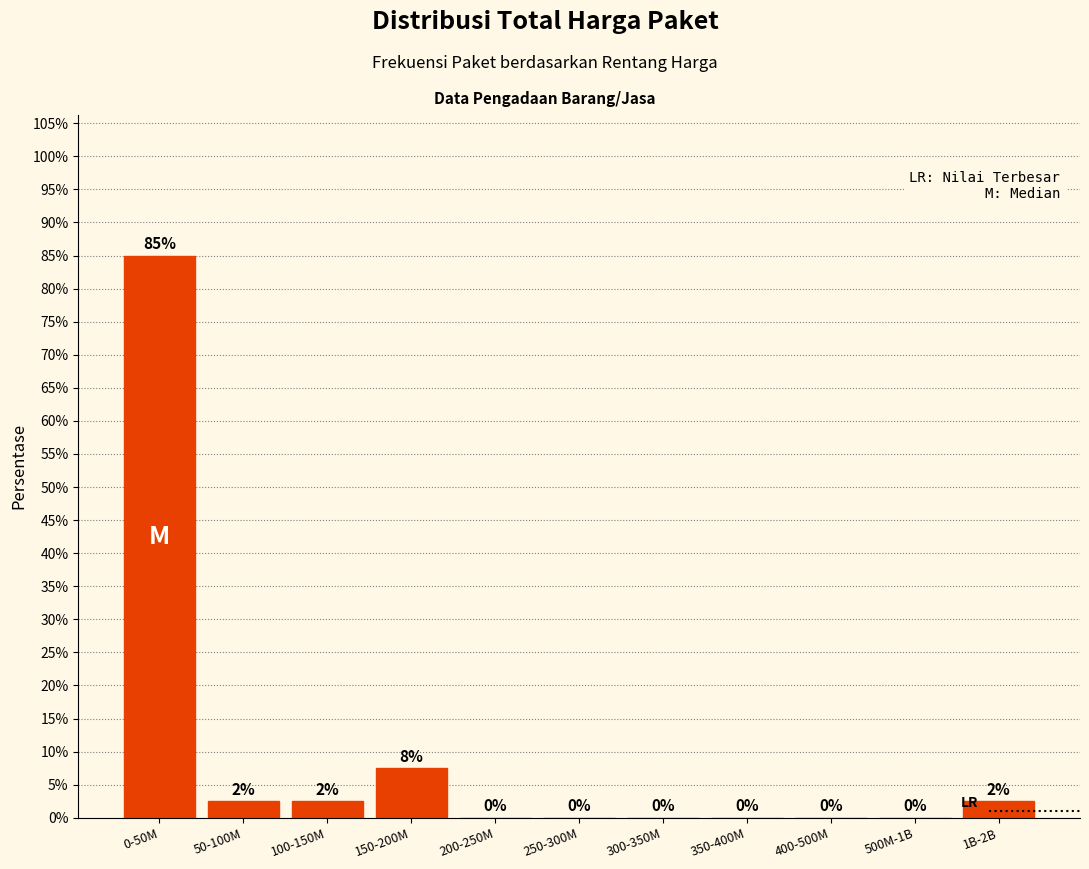

True or false: the data shows 0.0 at 200-250M.

True